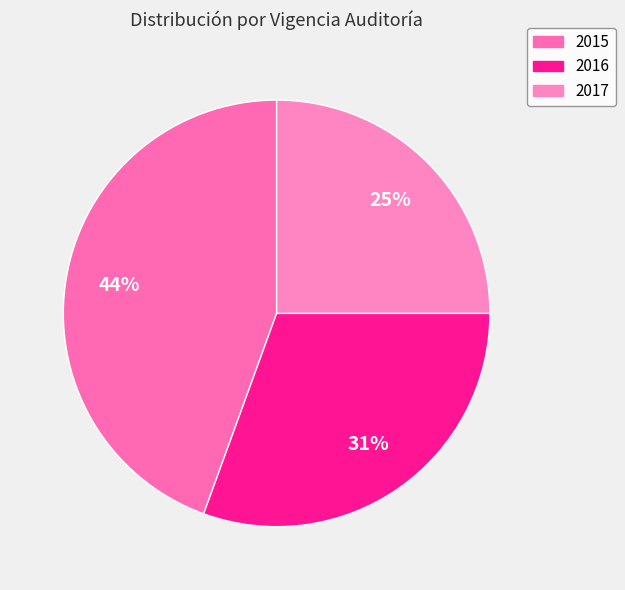

Does 2015 account for over 50% of the chart?

No